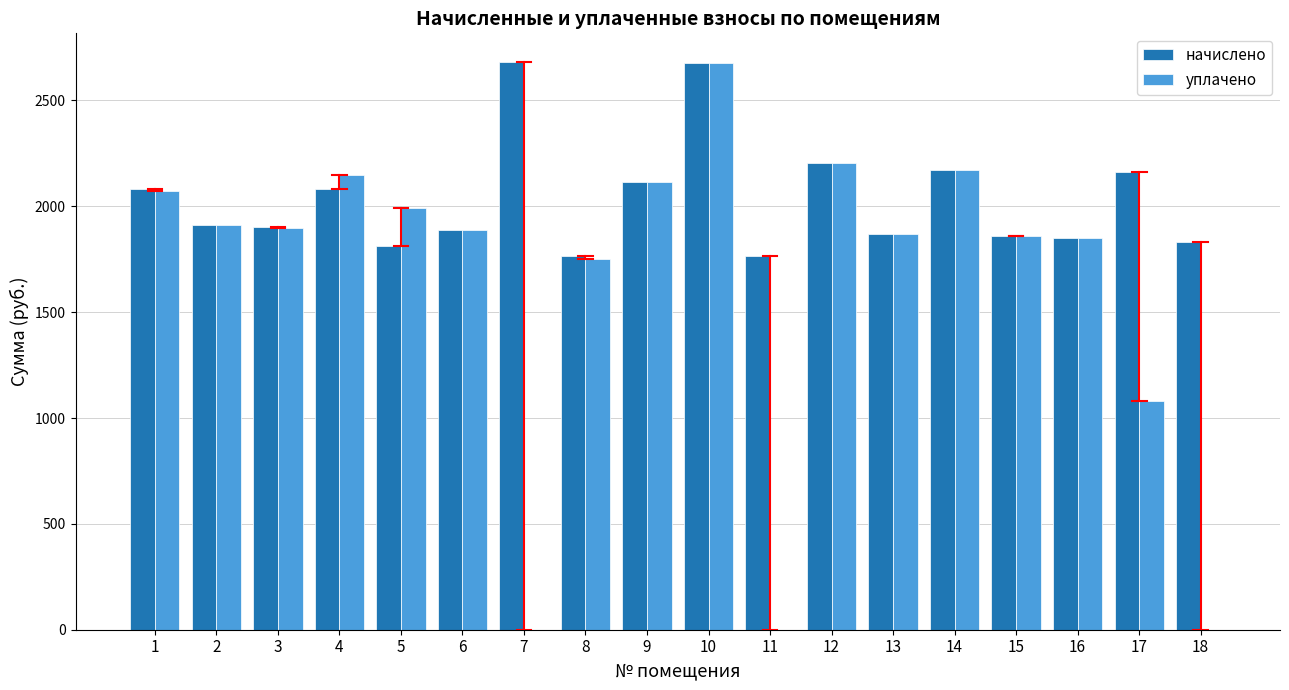

What is the difference between the уплачено values at 16 and 15?

9.0